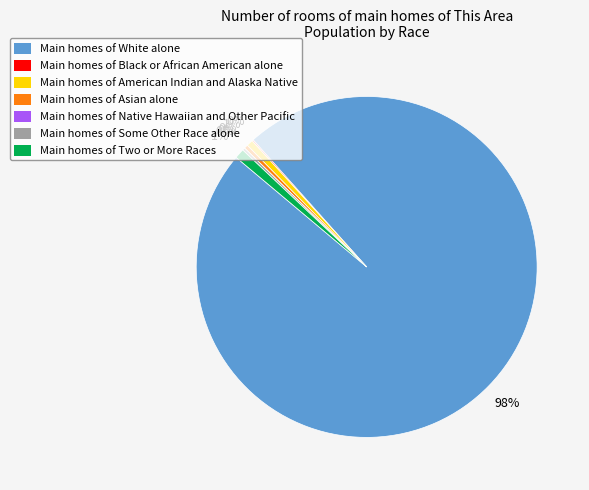

To the nearest percent, what is the difference between the largest and smallest slice percentages?

98%